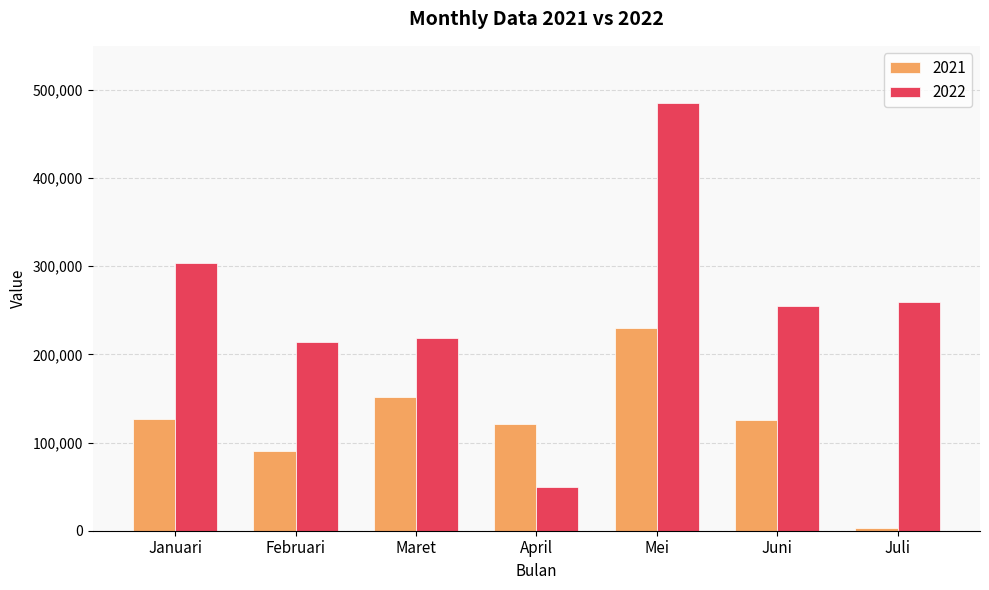

What is the highest value of the 2021 series?

229742